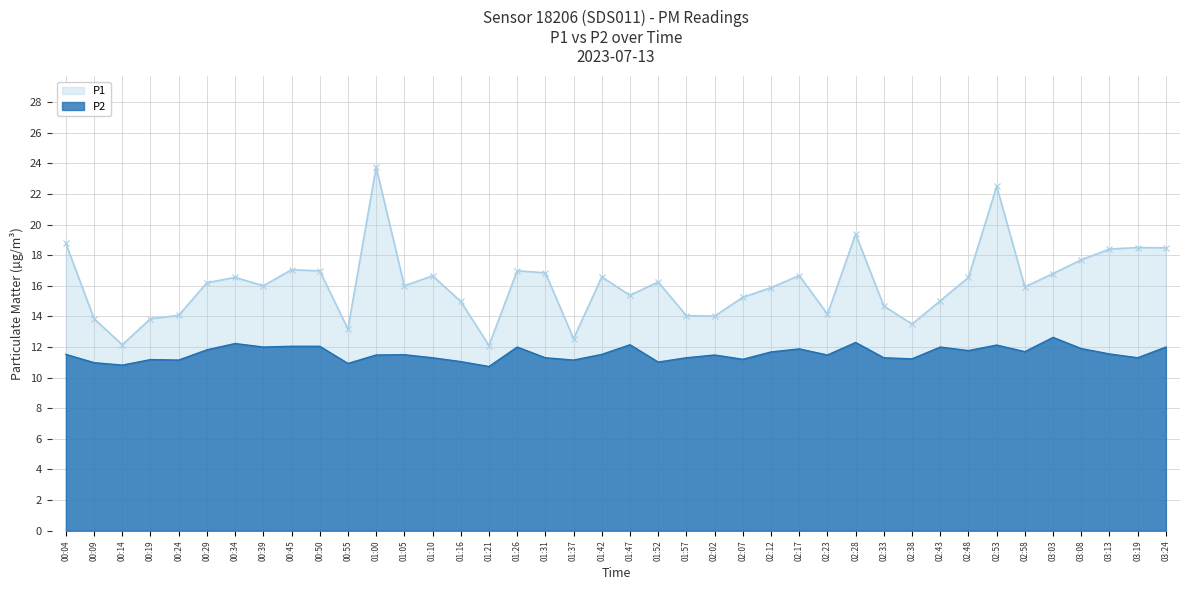

Read the P2 value at 02:33.

11.3